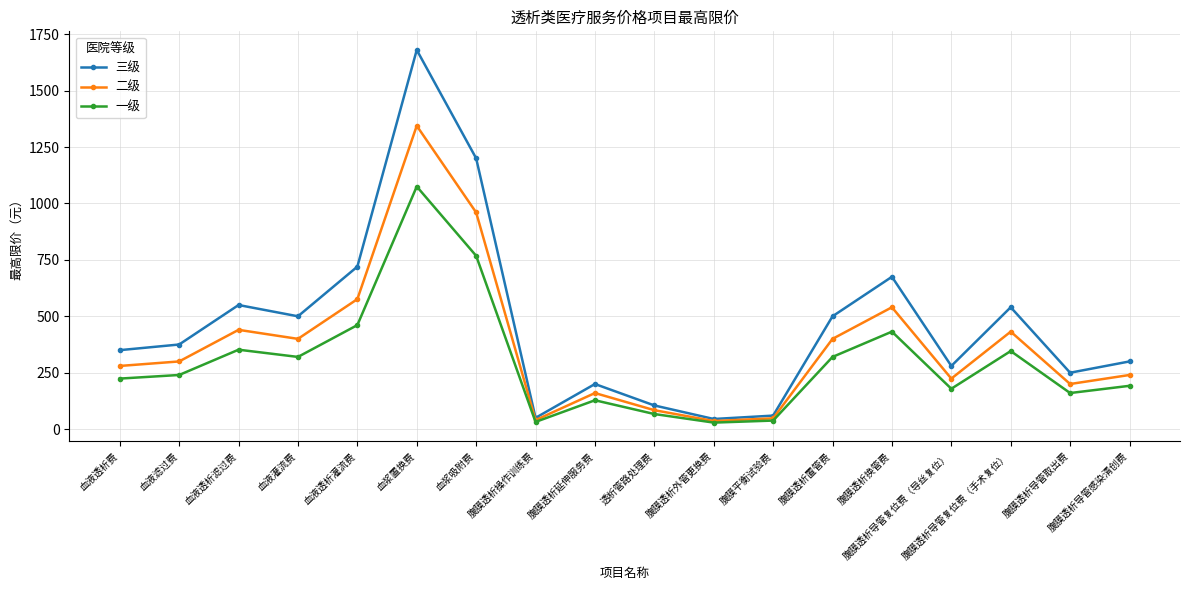

Which series has the widest spread of values?

三级